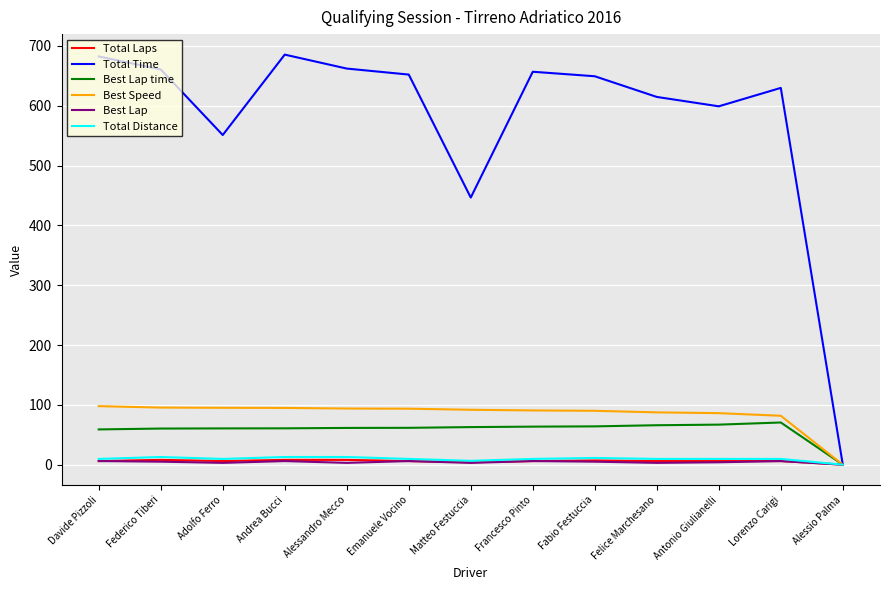

How many distinct data groups are displayed?

6